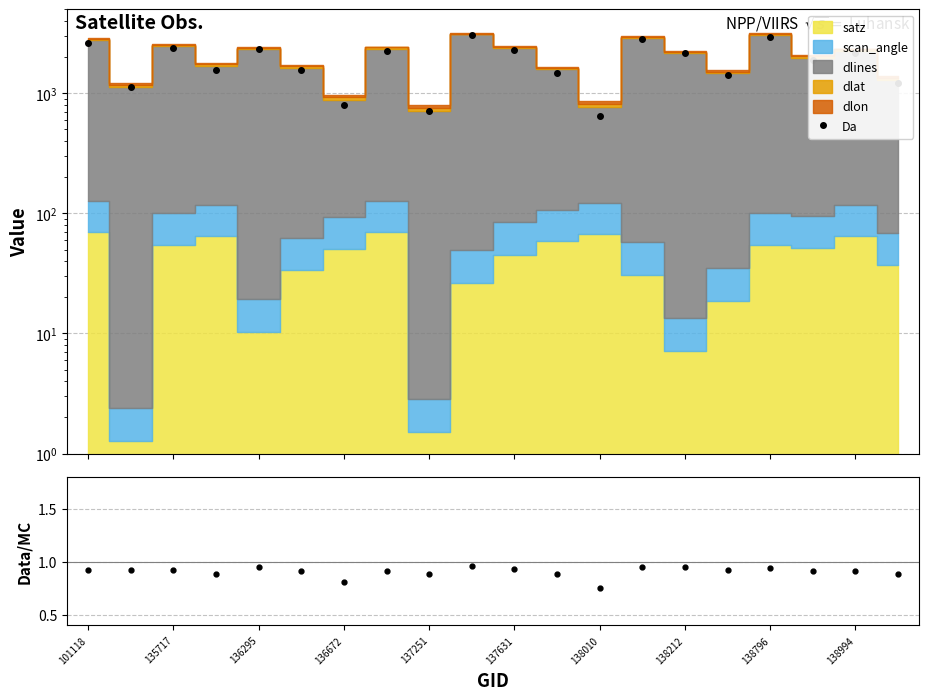

What is the total value across all series at 135717?

2387.9